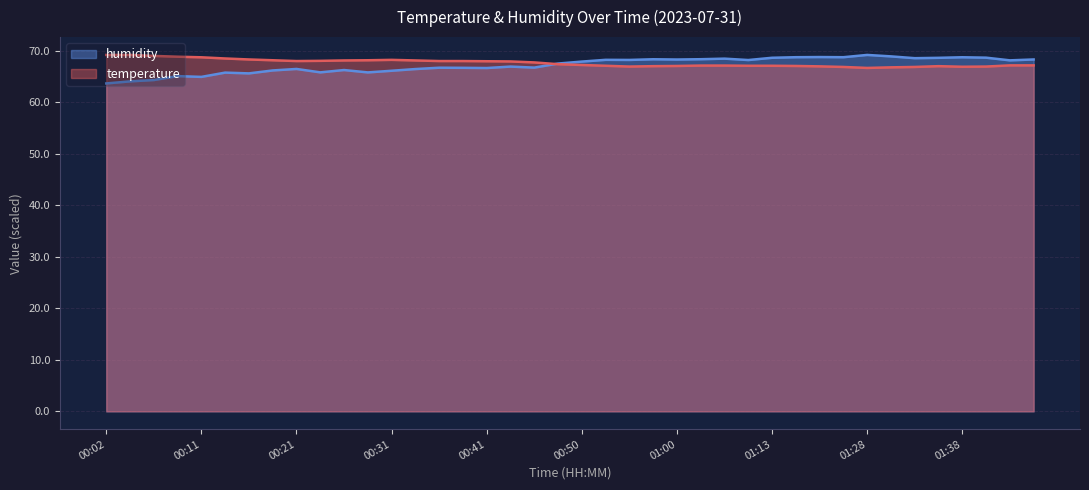

Which series changed the most between 00:53 and 01:13?

humidity